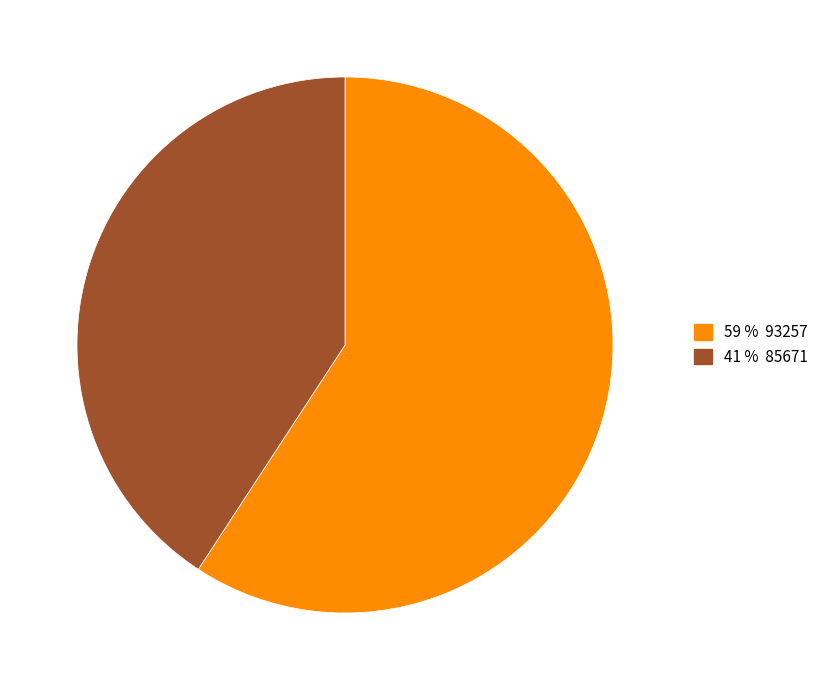

Is there a majority slice in this chart?

Yes